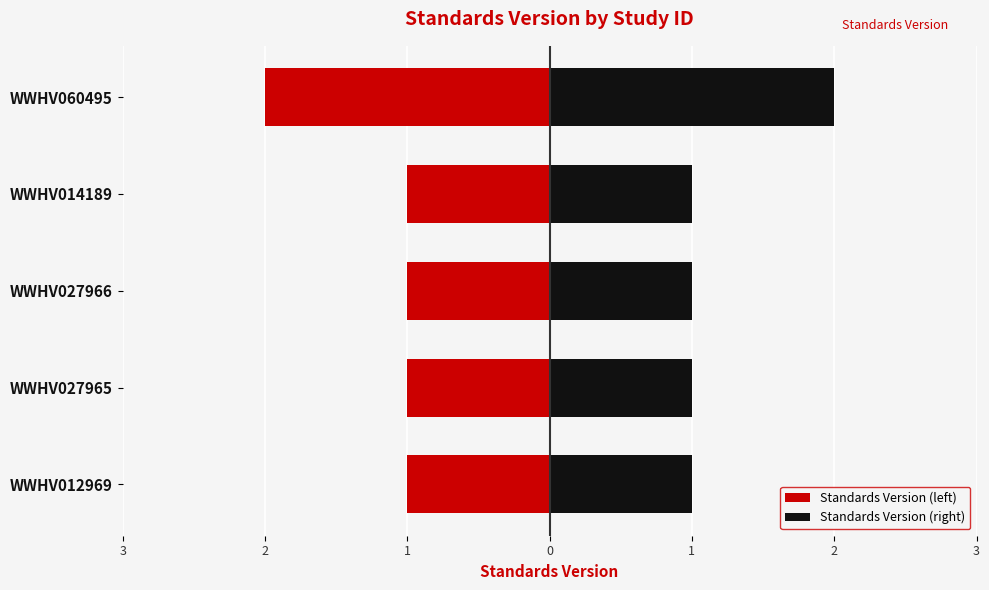

What is the minimum value shown in the chart?

-2